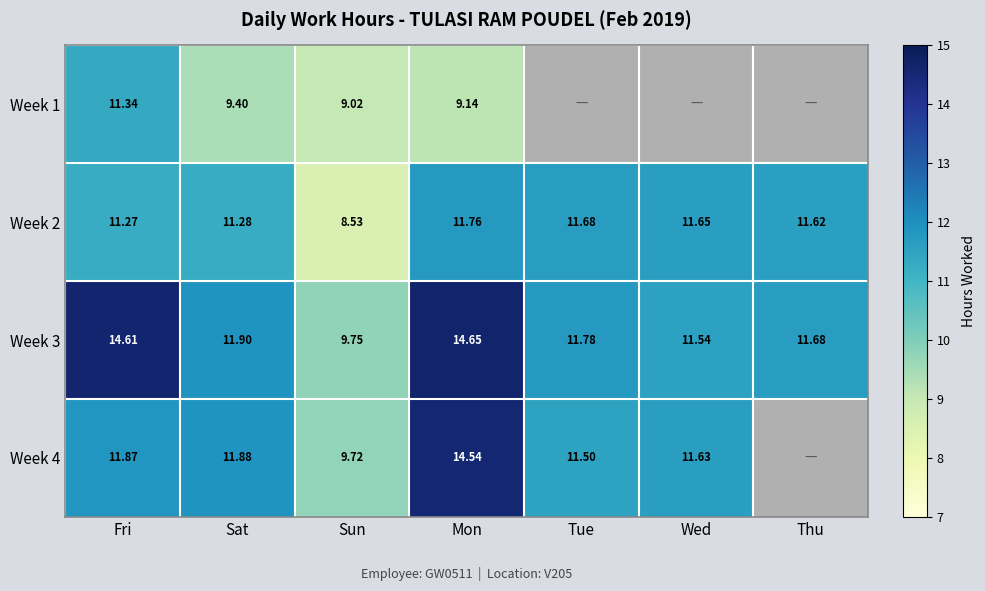

Which category has the highest value in the Week 2 series?

Mon